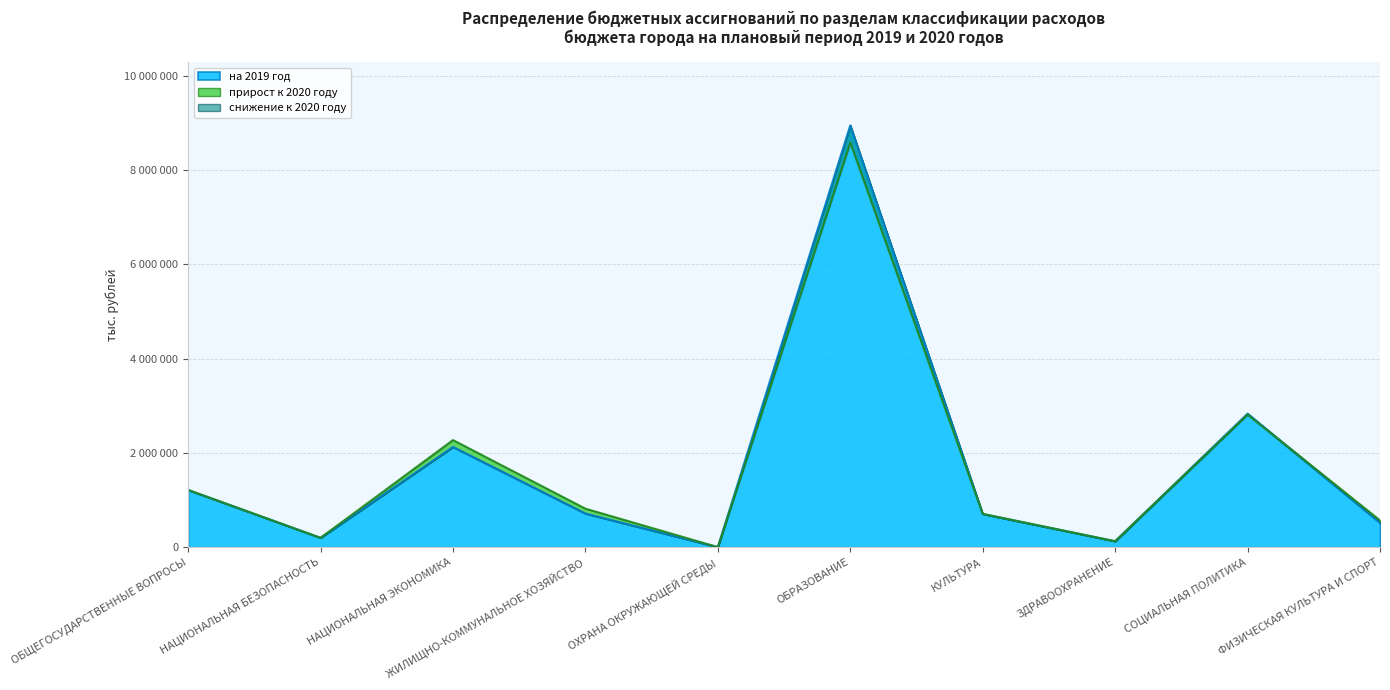

Which category has the lowest value in the на 2019 год series?

ОХРАНА ОКРУЖАЮЩЕЙ СРЕДЫ